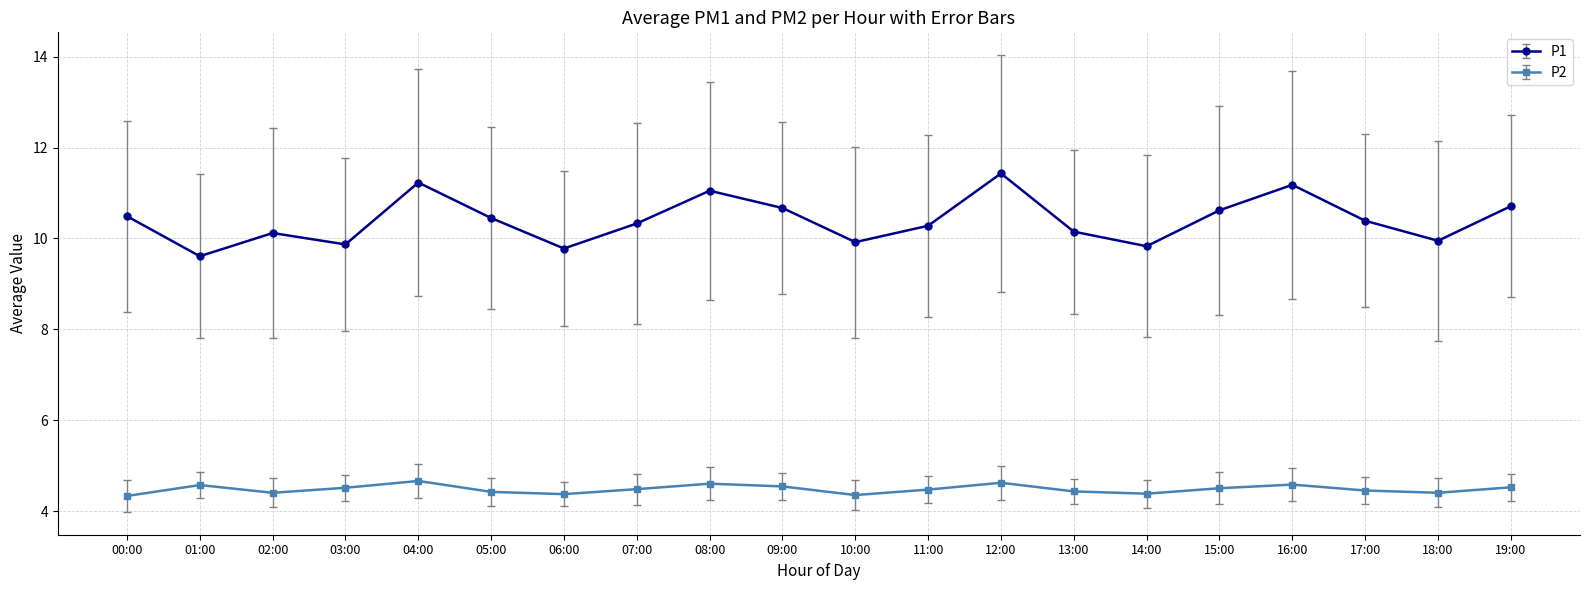

What are all the series names shown in the legend?

P1, P2